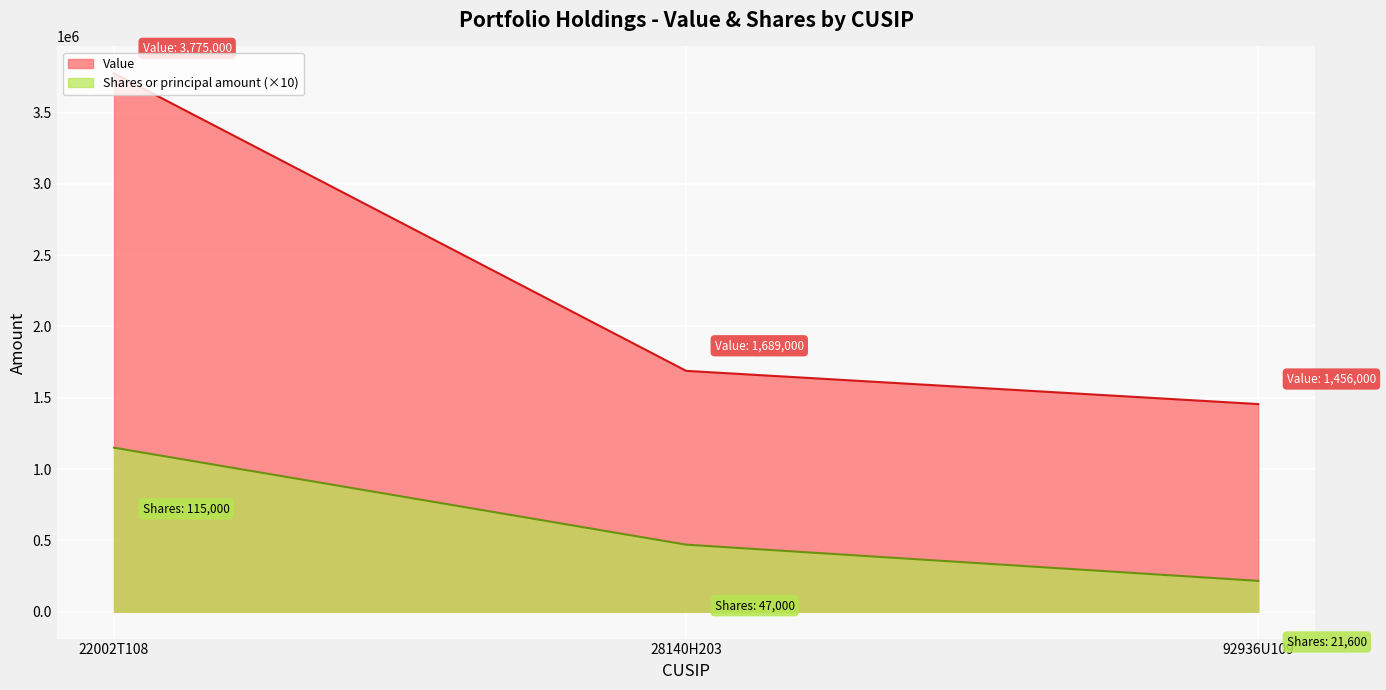

Read the Shares or principal amount value at 28140H203, to the nearest 10.

470000